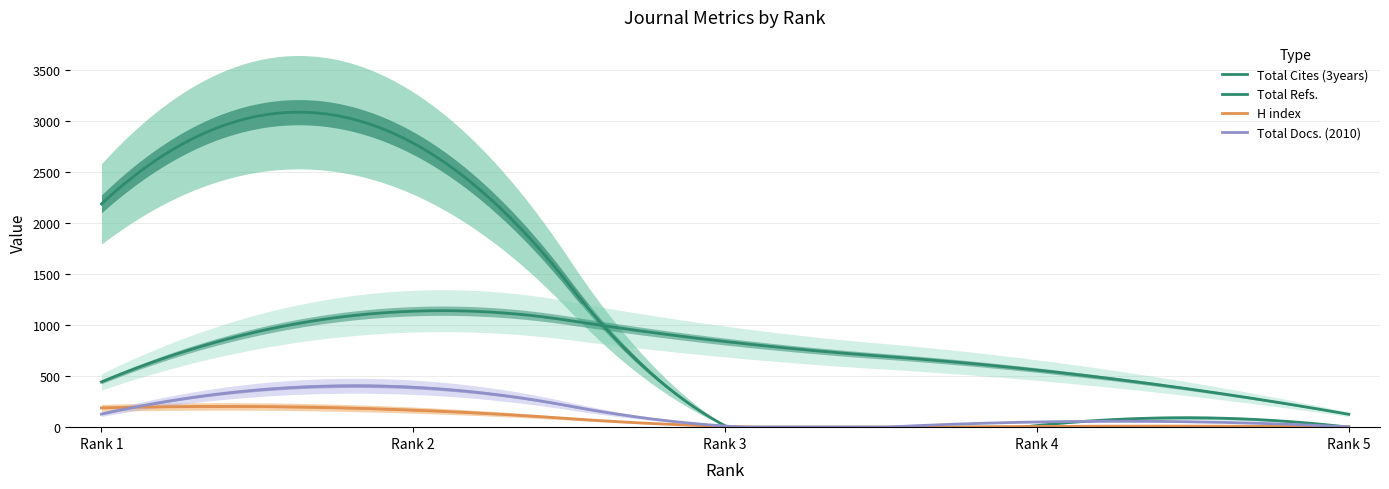

True or false: Total Docs. (2010) and Total Refs. cross at least once.

False